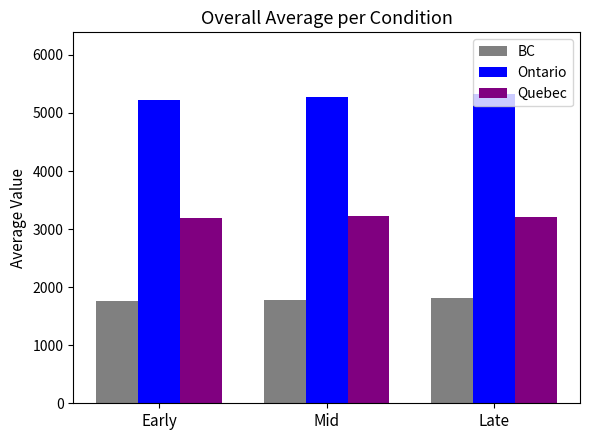

Which series has the largest total across all categories?

Ontario